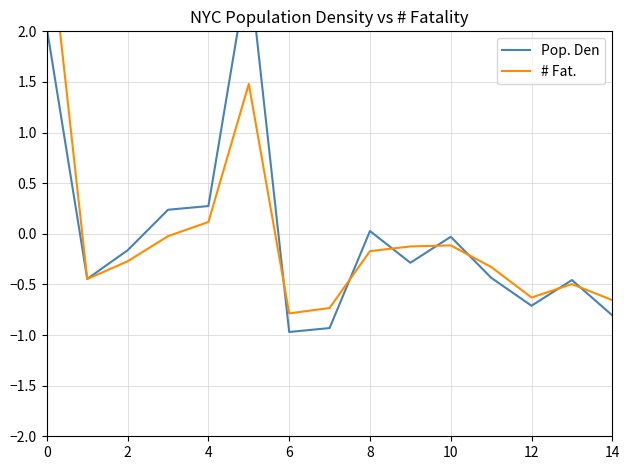

The value of # Fat. at 4 is 0.2. True or false?

False